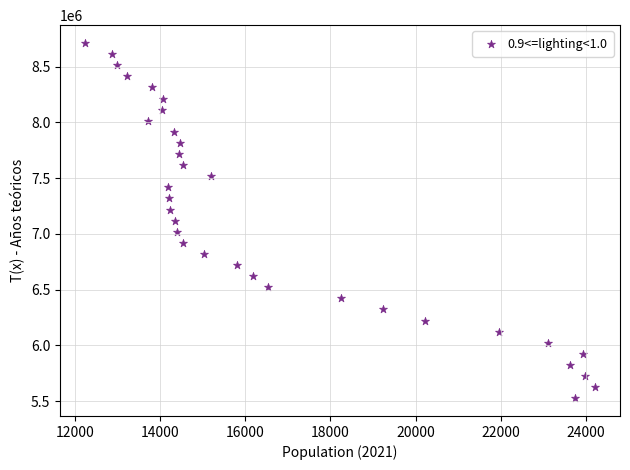

What is the range of X values (max minus min)?

11969.0